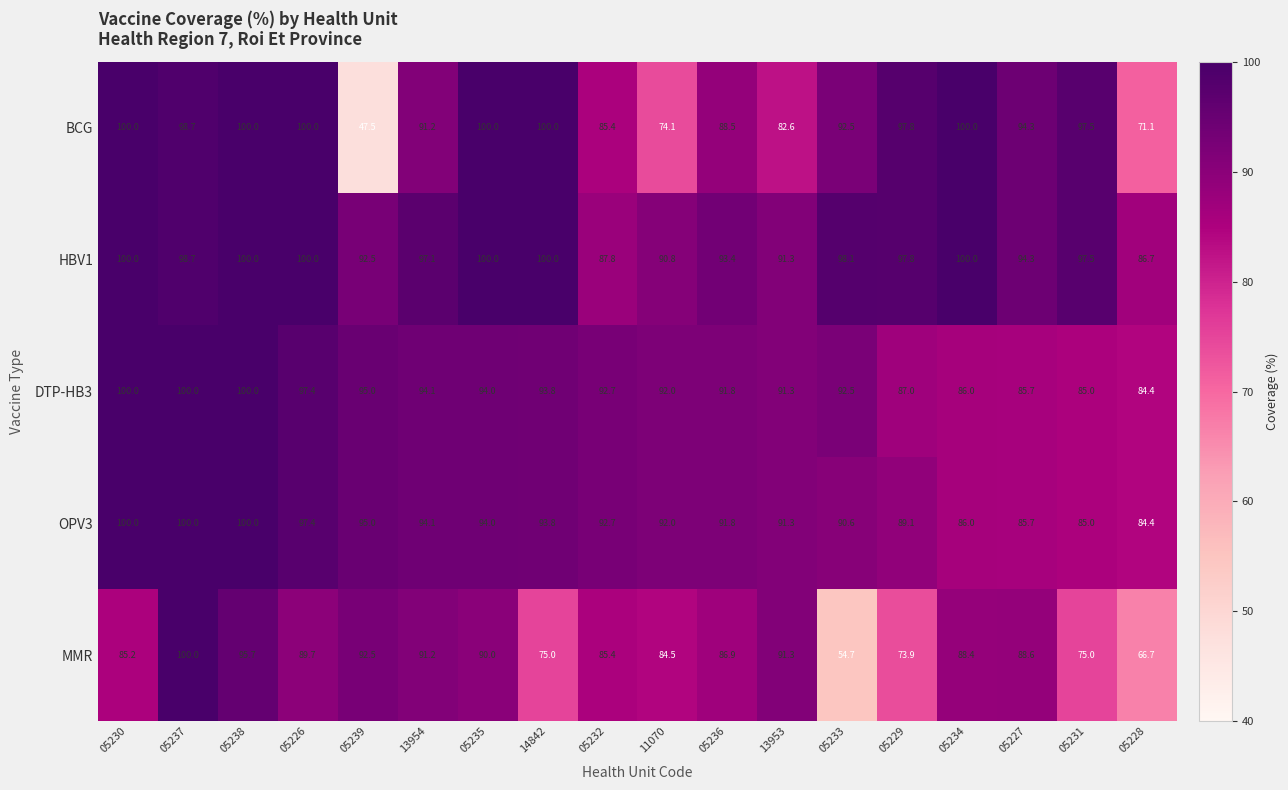

Is the value of BCG at 05238 greater than the value of OPV3 at 05226?

Yes